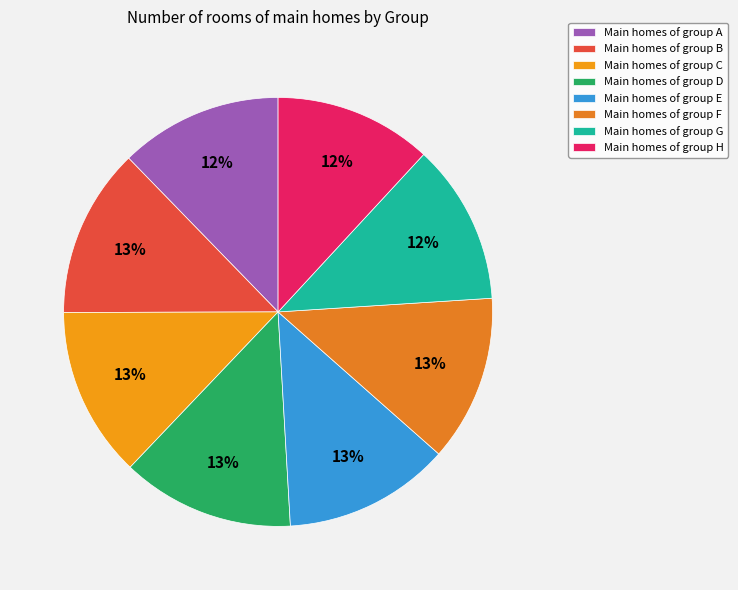

Does any single category account for the majority?

No